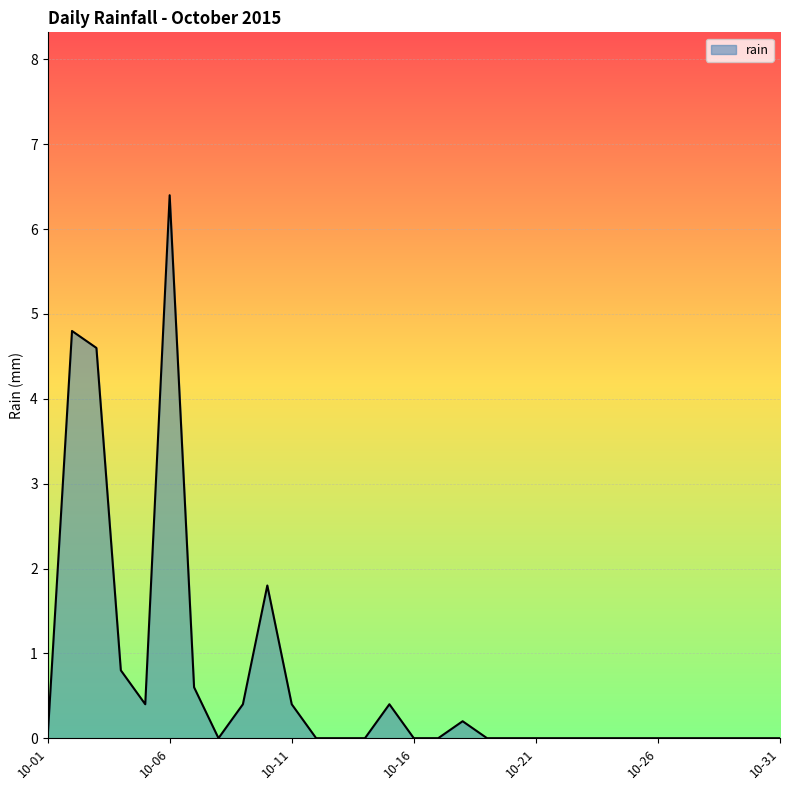

How many lines are shown in the chart?

1